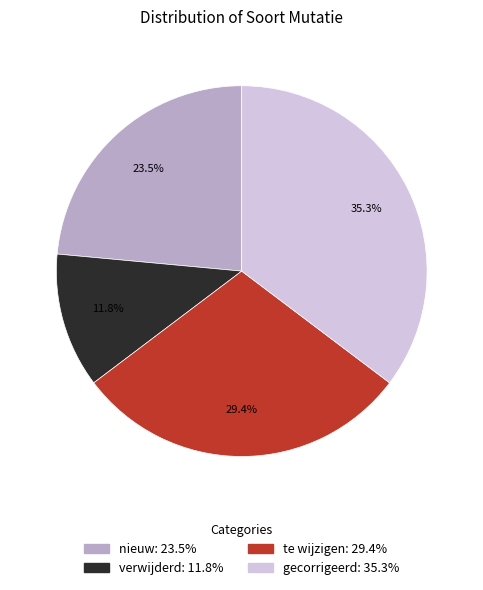

What percentage is the gecorrigeerd slice, to the nearest percent?

35%